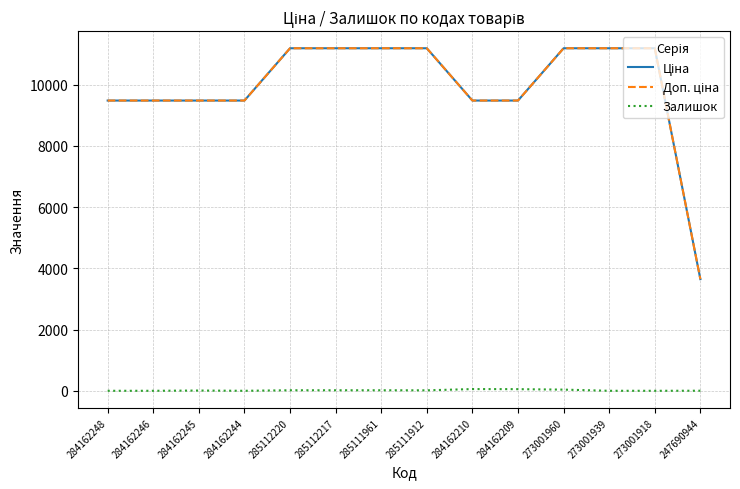

Is this an area chart (filled region under the line)?

No